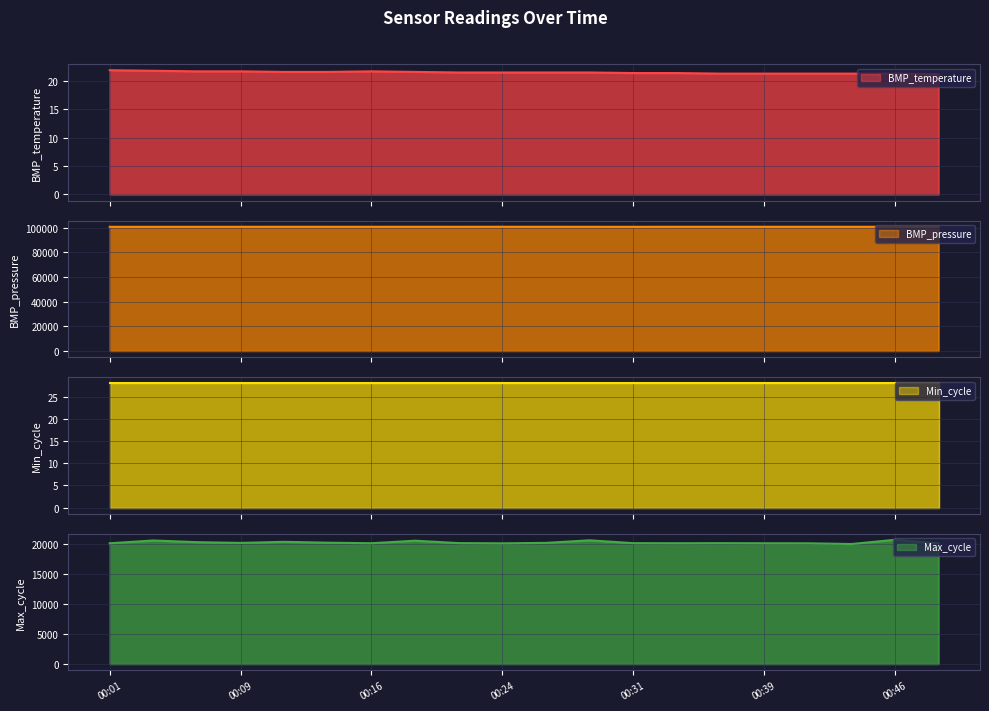

What is the sum of all BMP_temperature values?

430.1